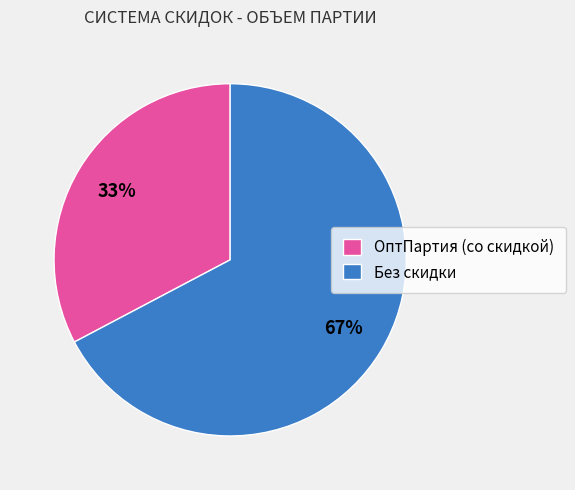

To the nearest percent, what is the combined percentage of Без скидки and ОптПартия (со скидкой)?

100%